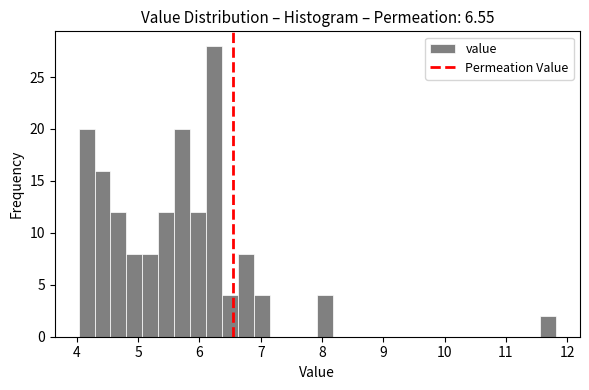

Read against the x-axis, roughly where is the centre of the tallest bar?

6.2